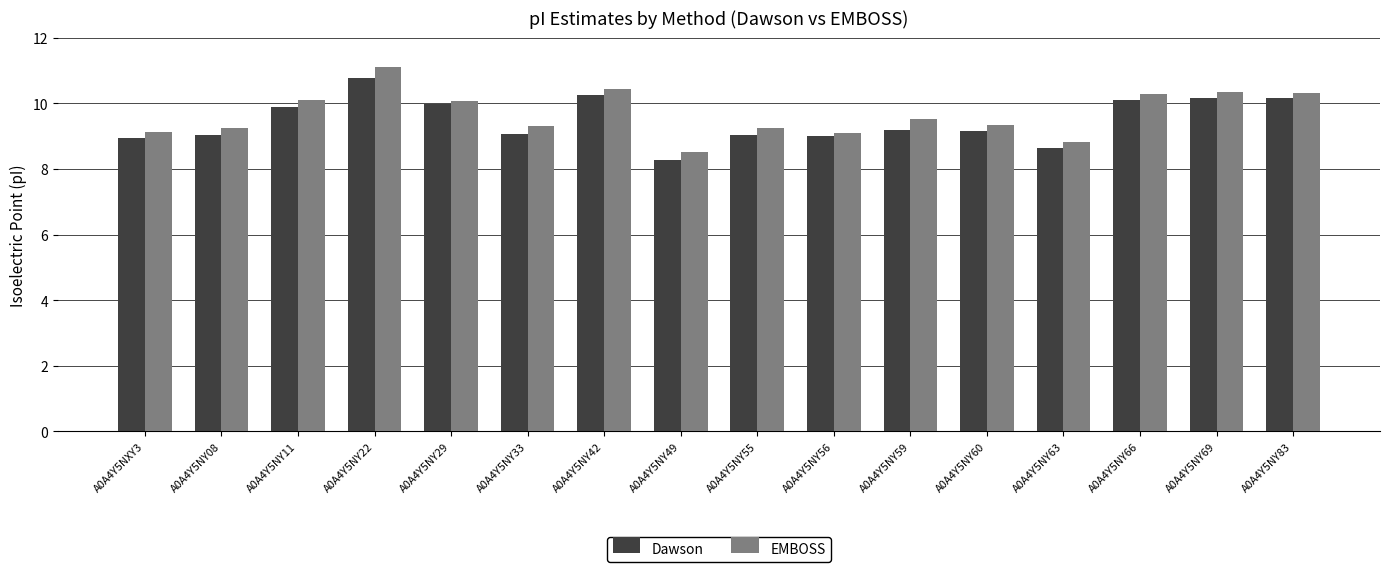

At which label does EMBOSS first exceed 9?

A0A4Y5NXY3